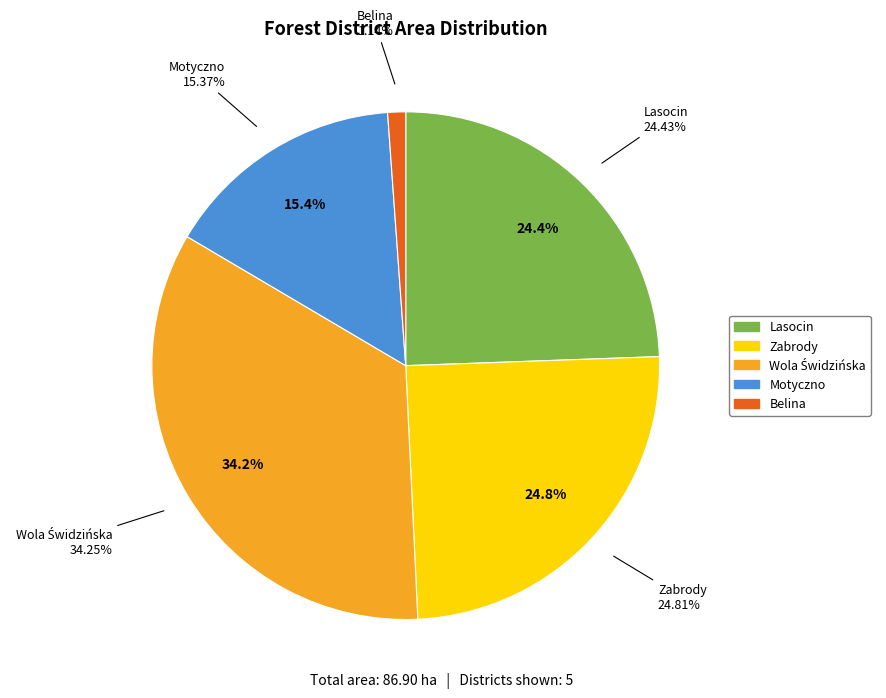

True or false: Motyczno accounts for 32% of the total.

False